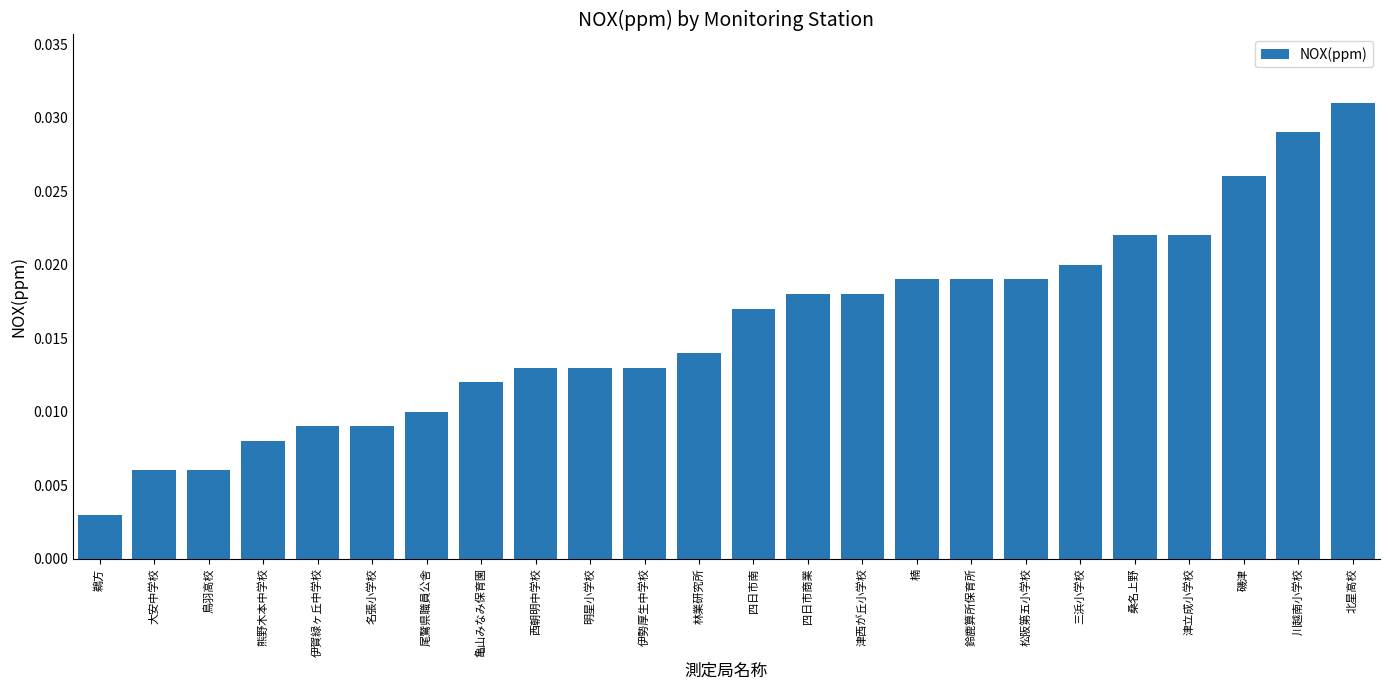

At which category does the chart reach its minimum across all series?

鵜方